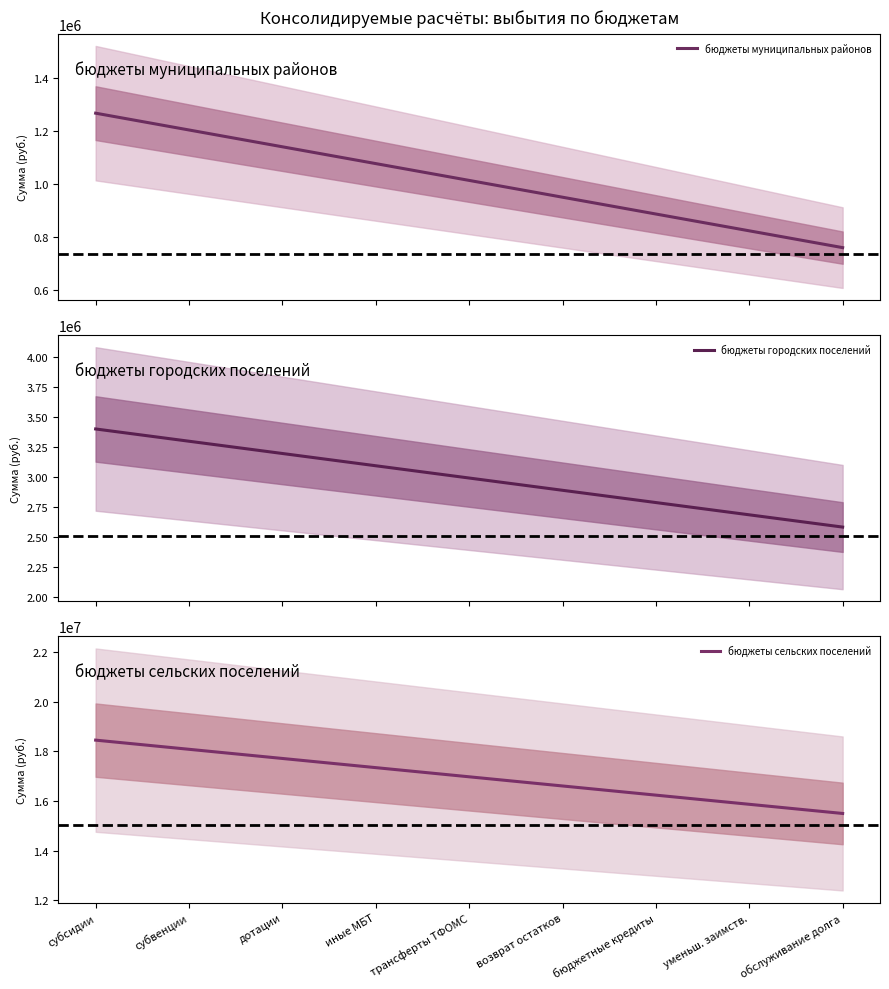

At how many categories does at least one series exceed 18086206?

2